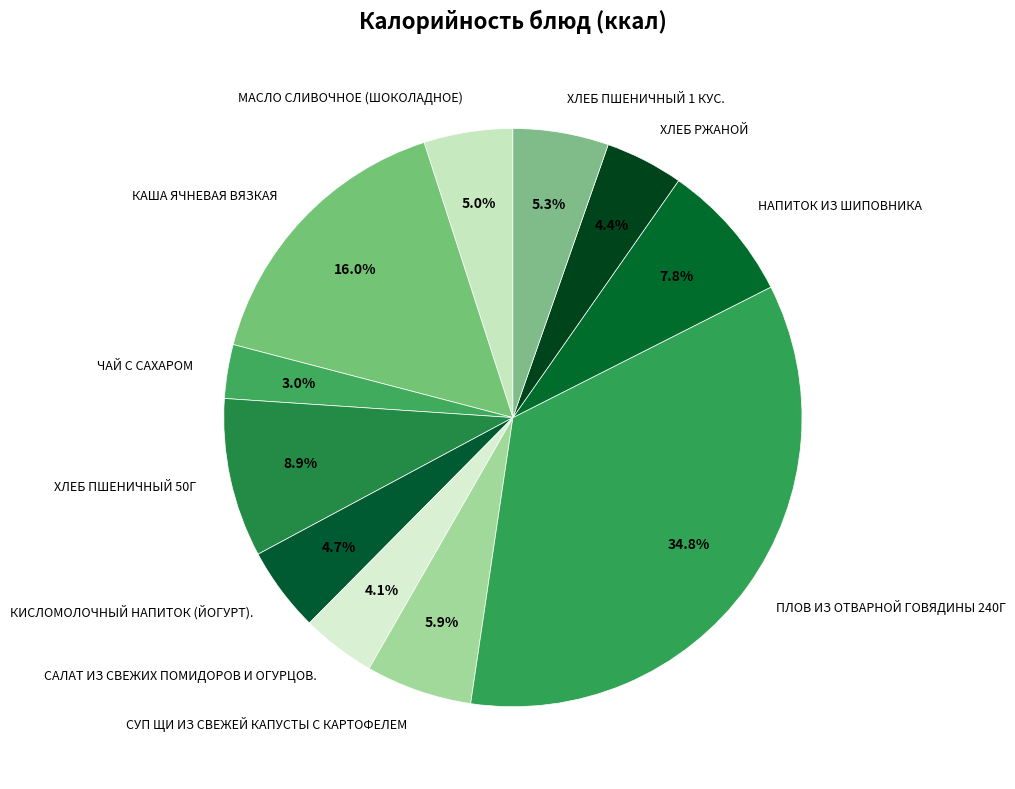

How many slices are in this pie chart?

11